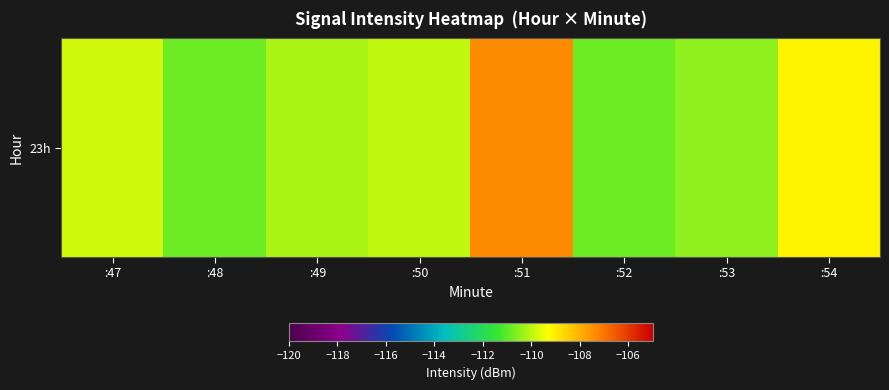

Rank the categories by value from lowest to highest.

:52, :48, :53, :49, :50, :47, :54, :51